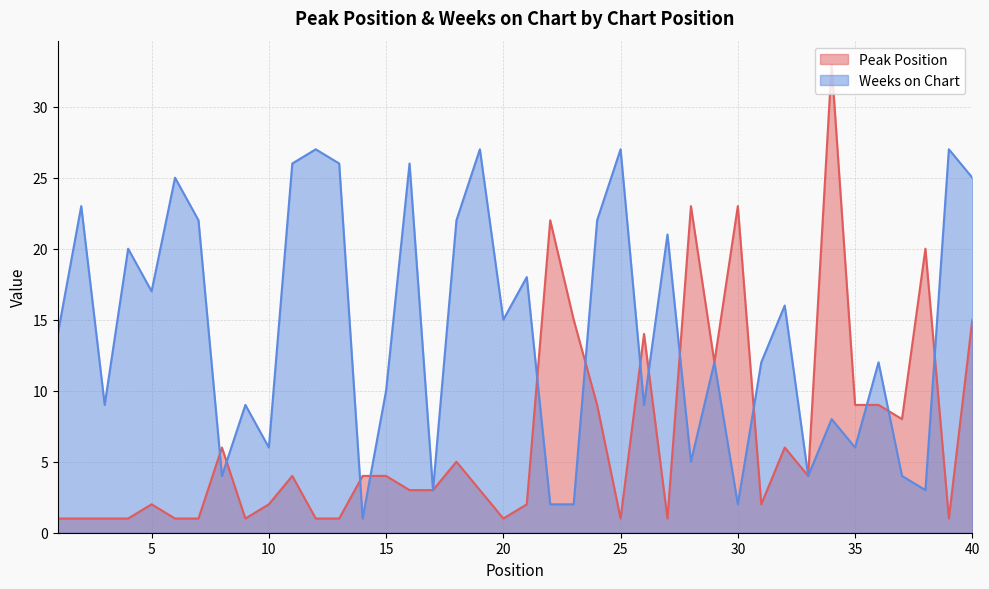

List the labels in order of Weeks on Chart value, largest first.

12, 19, 25, 39, 11, 13, 16, 6, 40, 2, 7, 18, 24, 27, 4, 21, 5, 32, 20, 1, 29, 31, 36, 15, 3, 9, 26, 34, 10, 35, 28, 8, 33, 37, 17, 38, 22, 23, 30, 14